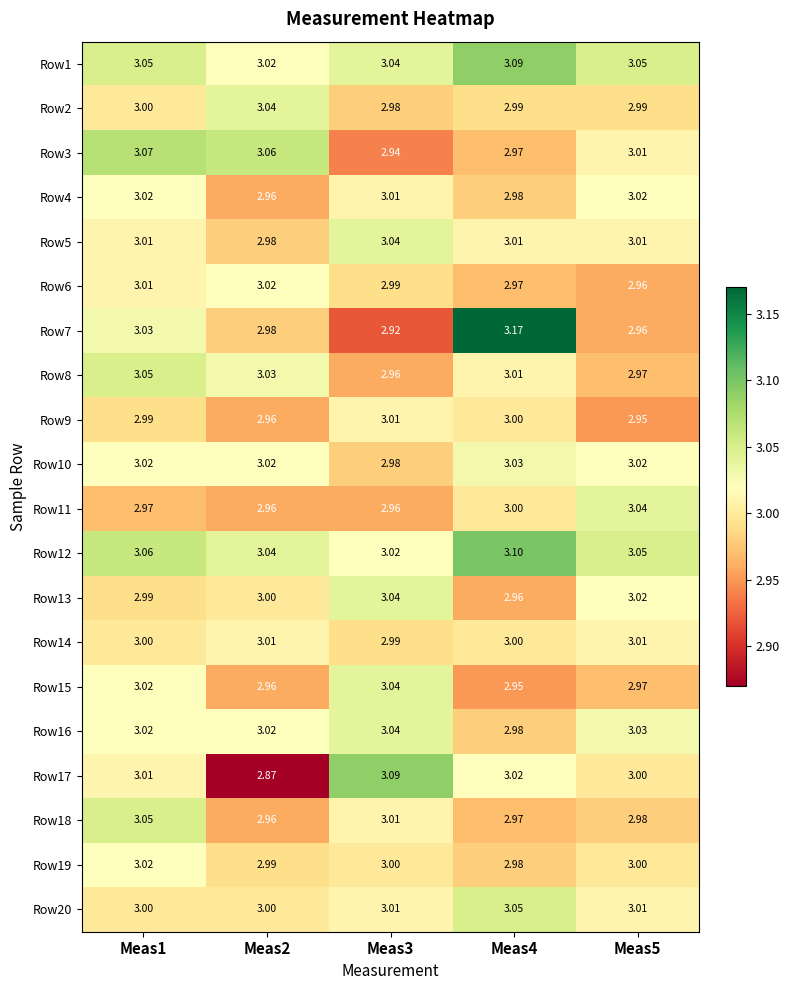

Is the value of Row5 at Meas2 greater than the value of Row10 at Meas2?

No